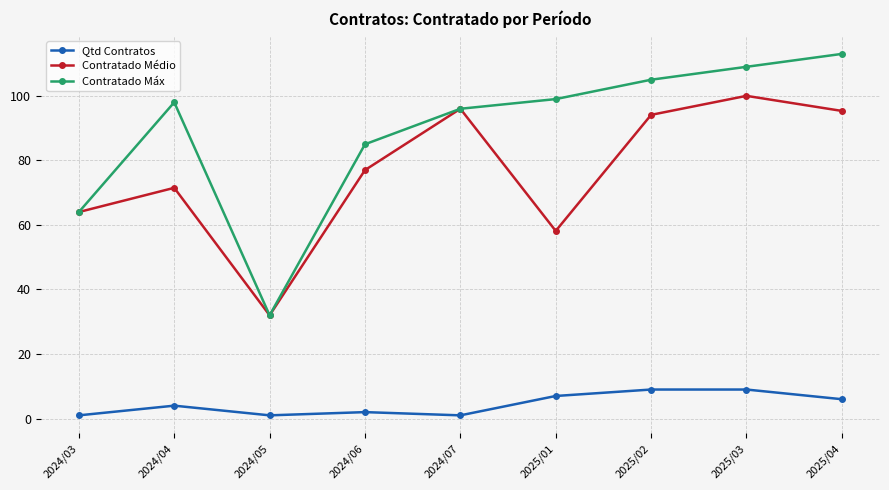

At which label does Contratado Máx reach its peak?

2025/04